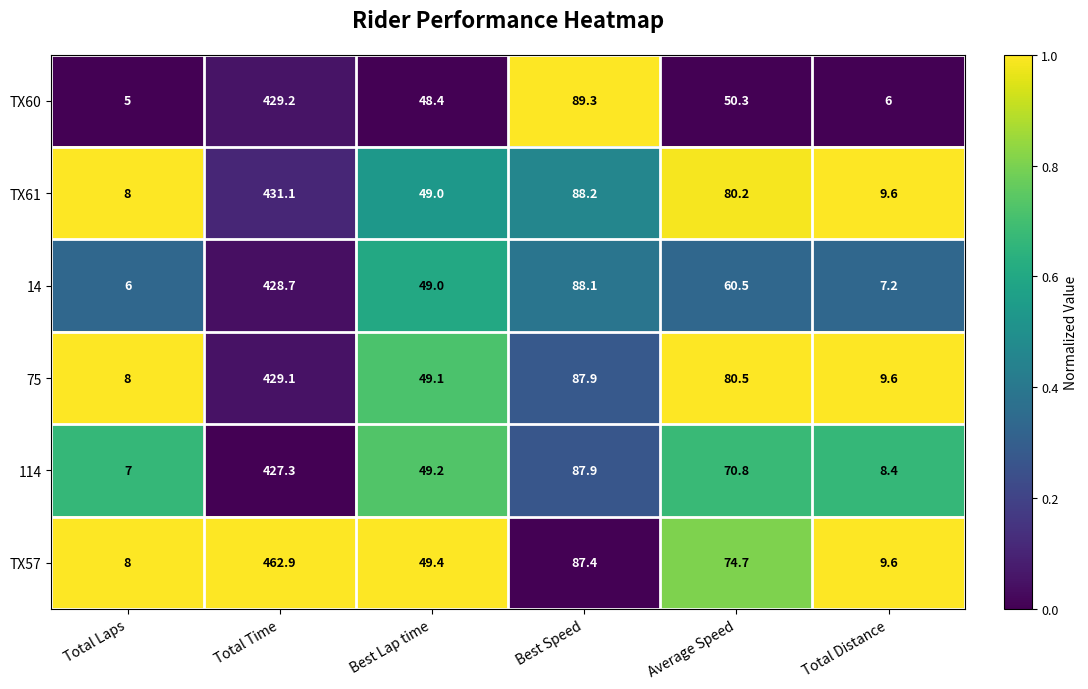

Which series has the widest spread of values?

TX57